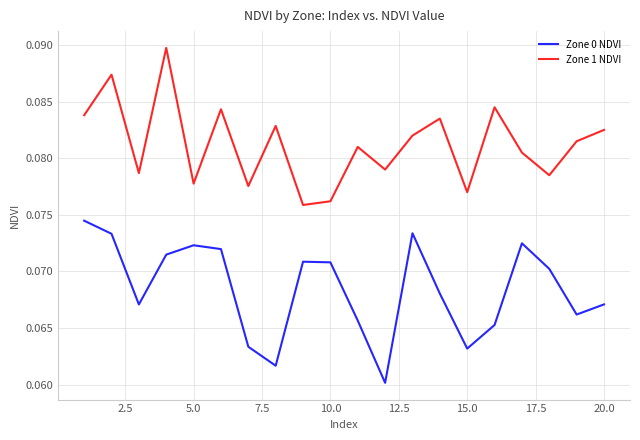

List the series in order of their overall mean, lowest first.

Zone 0 NDVI, Zone 1 NDVI